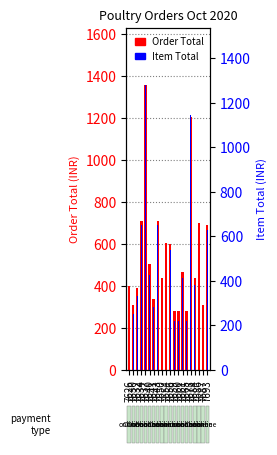

What is the minimum value shown in the chart?

220